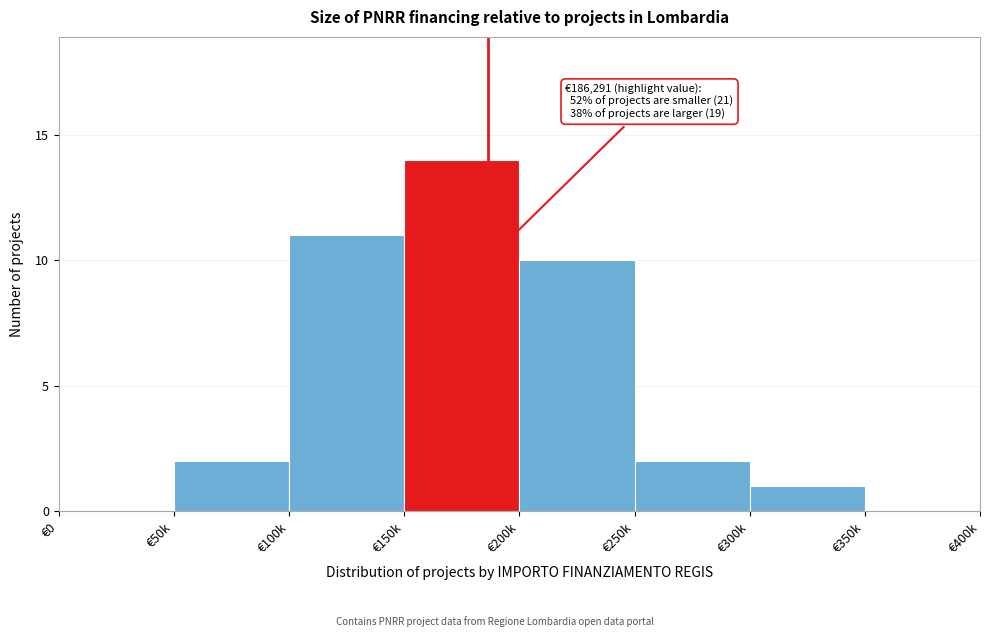

Reading right to left, transcribe all the data shown in this chart.

€350k=0	€300k=1	€250k=2	€200k=10	€150k=14	€100k=11	€50k=2	€0=0